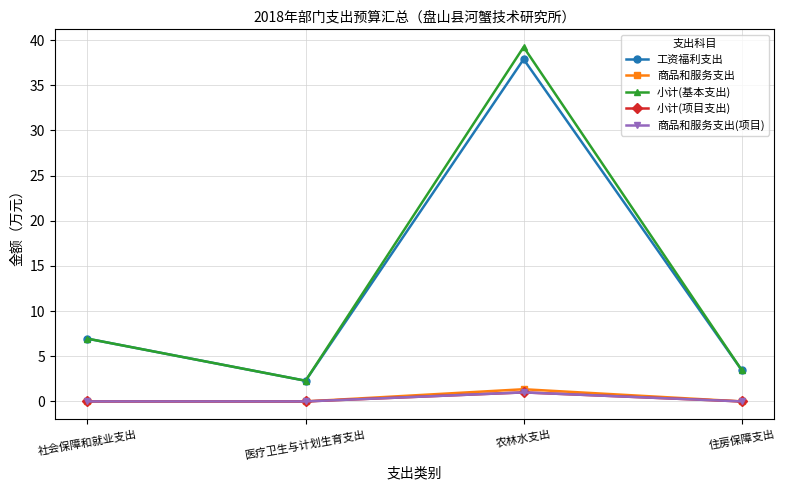

Reading left to right, list all the values displayed in this chart.

工资福利支出: 社会保障和就业支出=7.0	医疗卫生与计划生育支出=2.3	农林水支出=37.9	住房保障支出=3.5
商品和服务支出: 社会保障和就业支出=0.0	医疗卫生与计划生育支出=0.0	农林水支出=1.4	住房保障支出=0.0
小计(基本支出): 社会保障和就业支出=7.0	医疗卫生与计划生育支出=2.3	农林水支出=39.2	住房保障支出=3.5
小计(项目支出): 社会保障和就业支出=0.0	医疗卫生与计划生育支出=0.0	农林水支出=1.0	住房保障支出=0.0
商品和服务支出(项目): 社会保障和就业支出=0.0	医疗卫生与计划生育支出=0.0	农林水支出=1.0	住房保障支出=0.0